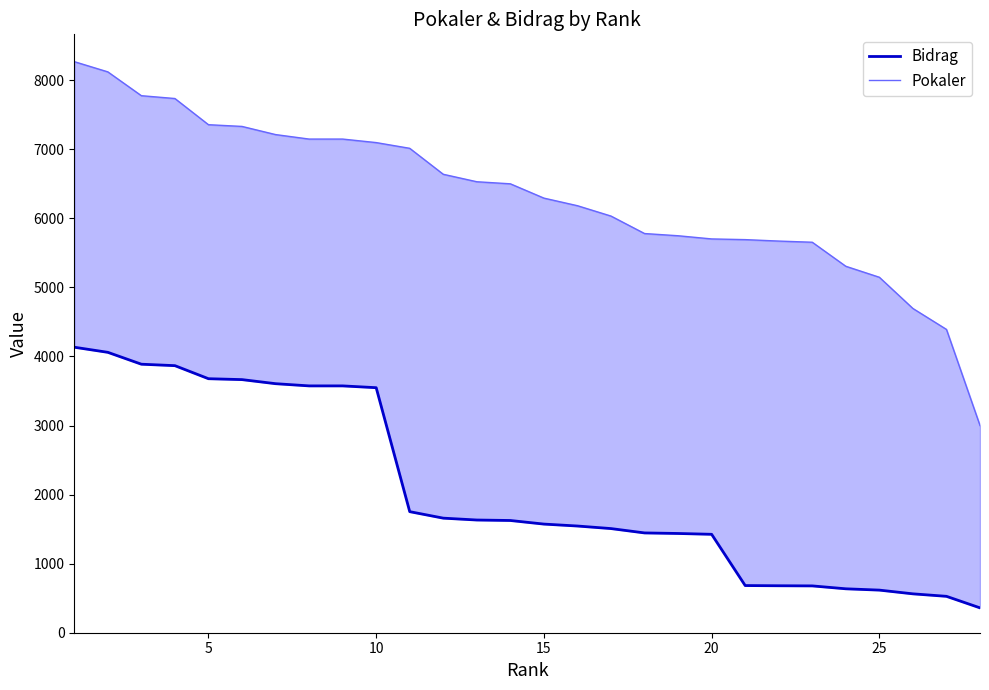

At 20, list the series in order from smallest to largest.

Bidrag, Pokaler